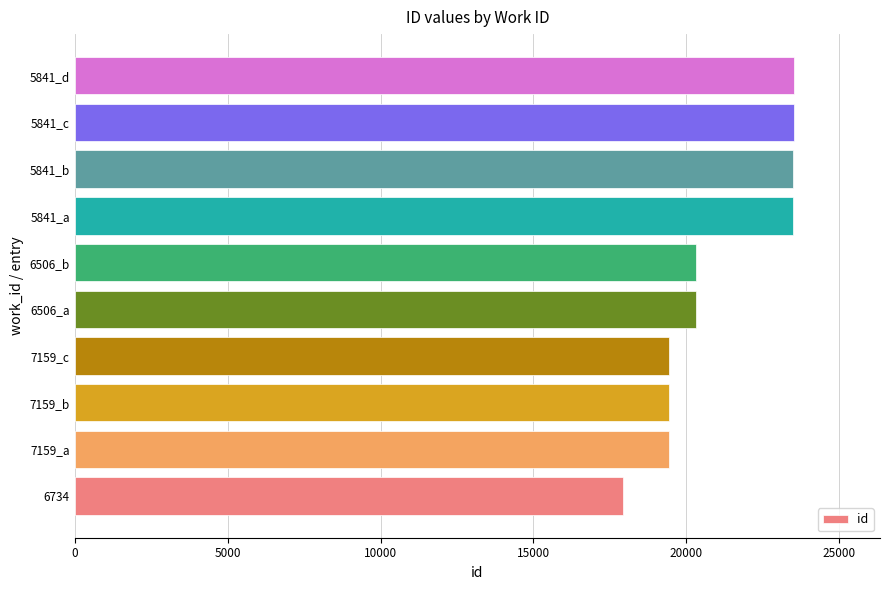

Is it true that the value at 7159_b is 12214?

False